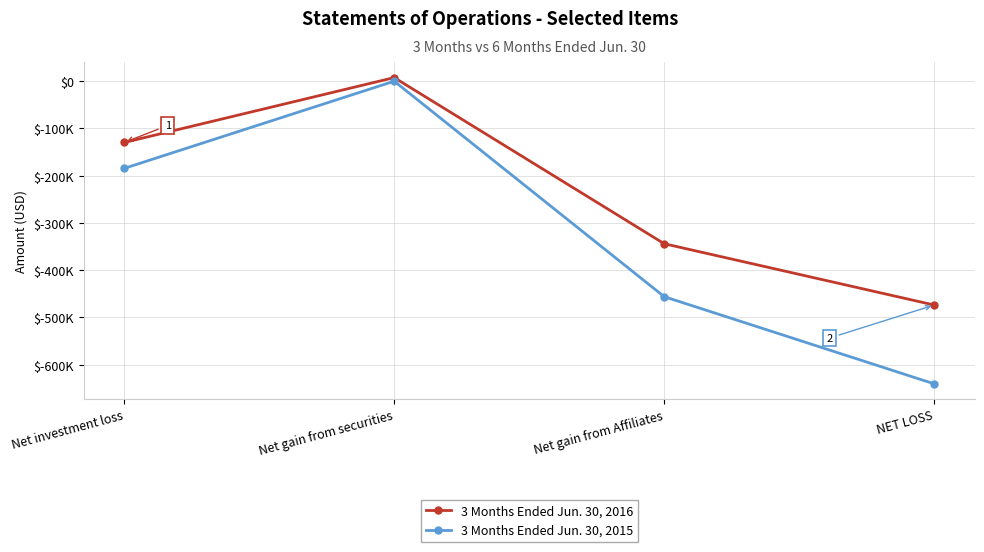

What is the label of the 2nd point from the right?

Net gain from Affiliates